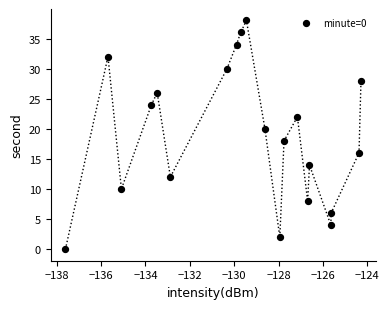

What is the range of Y values (max minus min)?

38